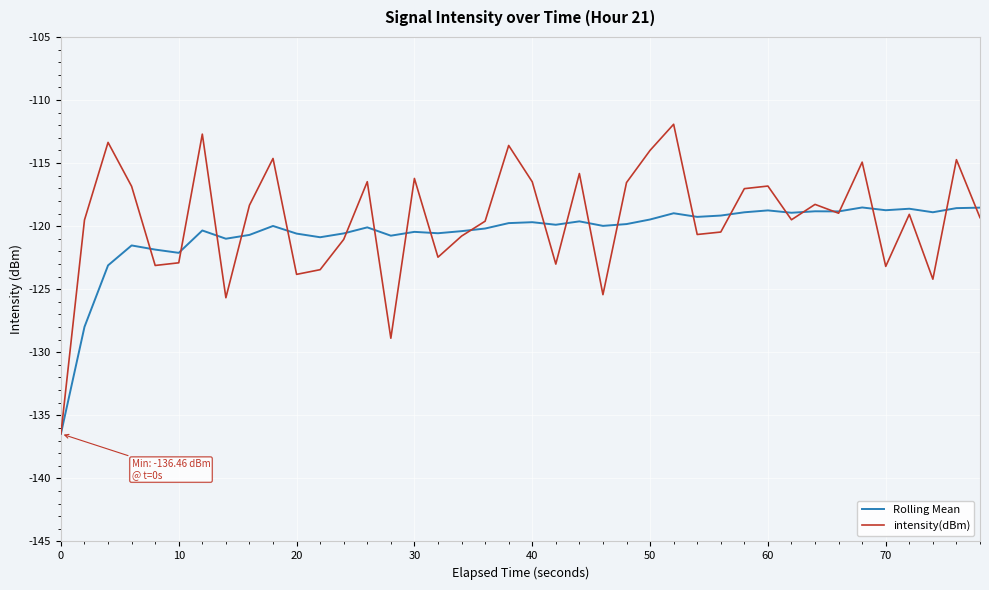

After their last crossing, which series has the higher values: Rolling Mean or intensity(dBm)?

Rolling Mean